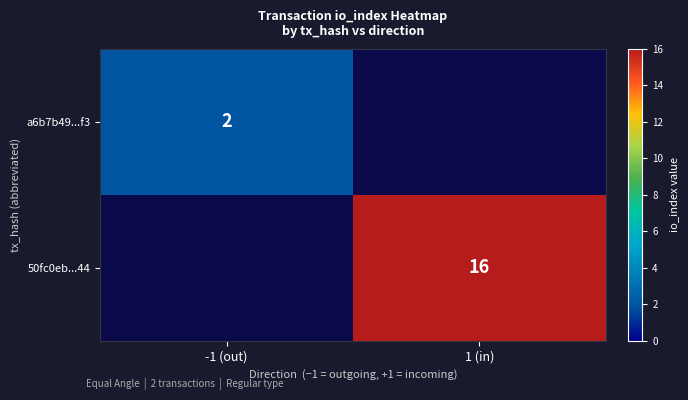

Count the number of data series in this chart.

2